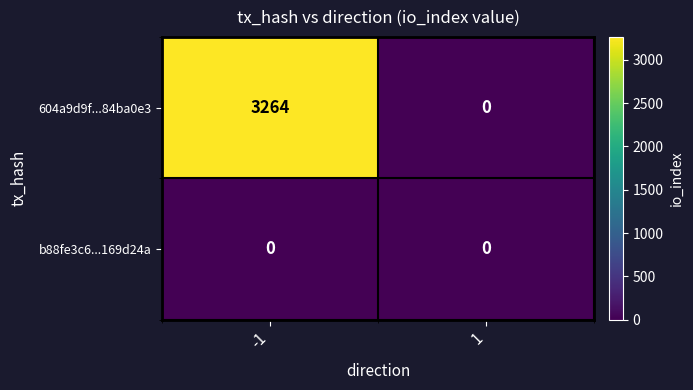

Reading left to right, what are all the values shown in this chart?

604a9d9f...84ba0e3: 3264	0
b88fe3c6...169d24a: 0	0